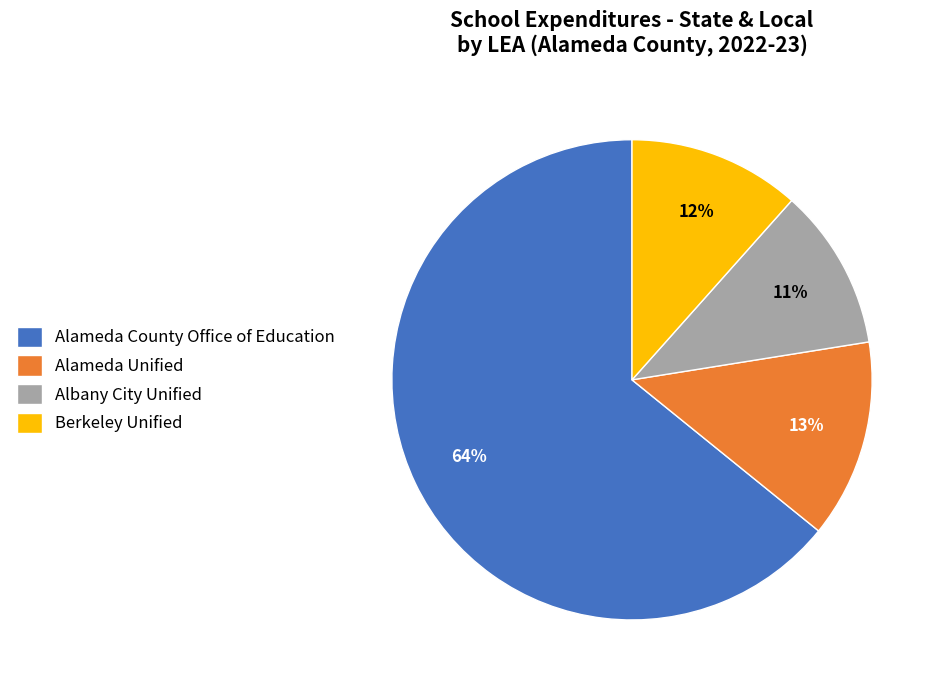

Between Alameda Unified and Alameda County Office of Education, which is larger?

Alameda County Office of Education